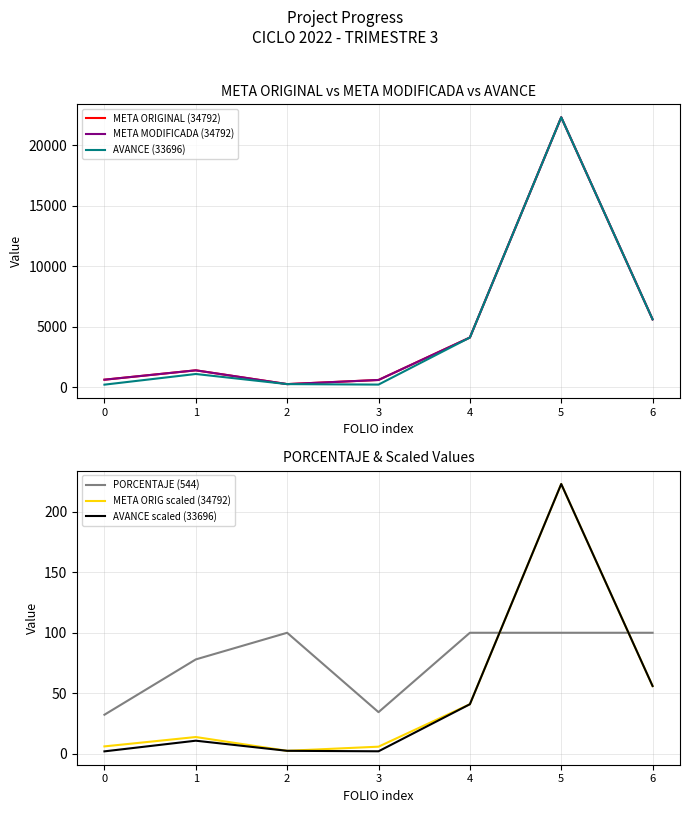

Reading left to right, transcribe all the data shown in this chart.

META ORIGINAL (34792): 0=605.0	1=1380.0	2=240.0	3=582.0	4=4091.0	5=22300.0	6=5594.7
META MODIFICADA (34792): 0=605.0	1=1380.0	2=240.0	3=582.0	4=4091.0	5=22300.0	6=5594.7
AVANCE (33696): 0=195.0	1=1076.0	2=240.0	3=200.0	4=4091.0	5=22300.0	6=5594.7
PORCENTAJE (544): 0=32.2	1=78.0	2=100.0	3=34.4	4=100.0	5=100.0	6=100.0
META ORIG scaled (34792): 0=6.0	1=13.8	2=2.4	3=5.8	4=40.9	5=223.0	6=55.9
AVANCE scaled (33696): 0=1.9	1=10.8	2=2.4	3=2.0	4=40.9	5=223.0	6=55.9